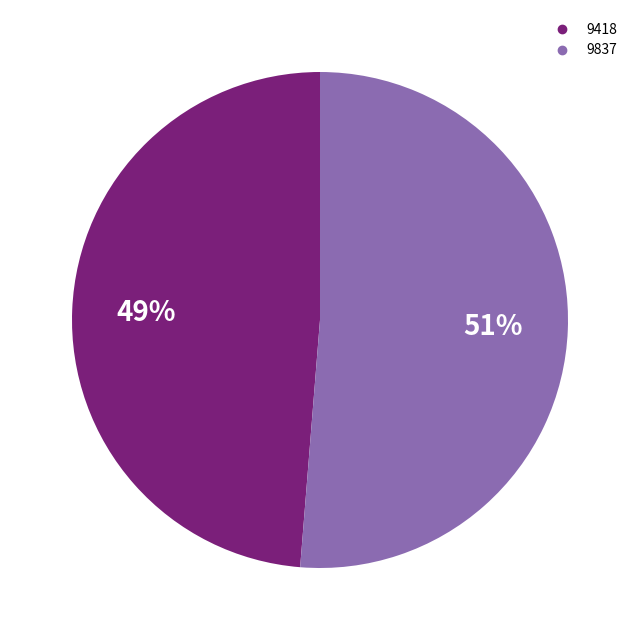

Approximately how many times larger is the value at 9418 compared to 9837?

1.0